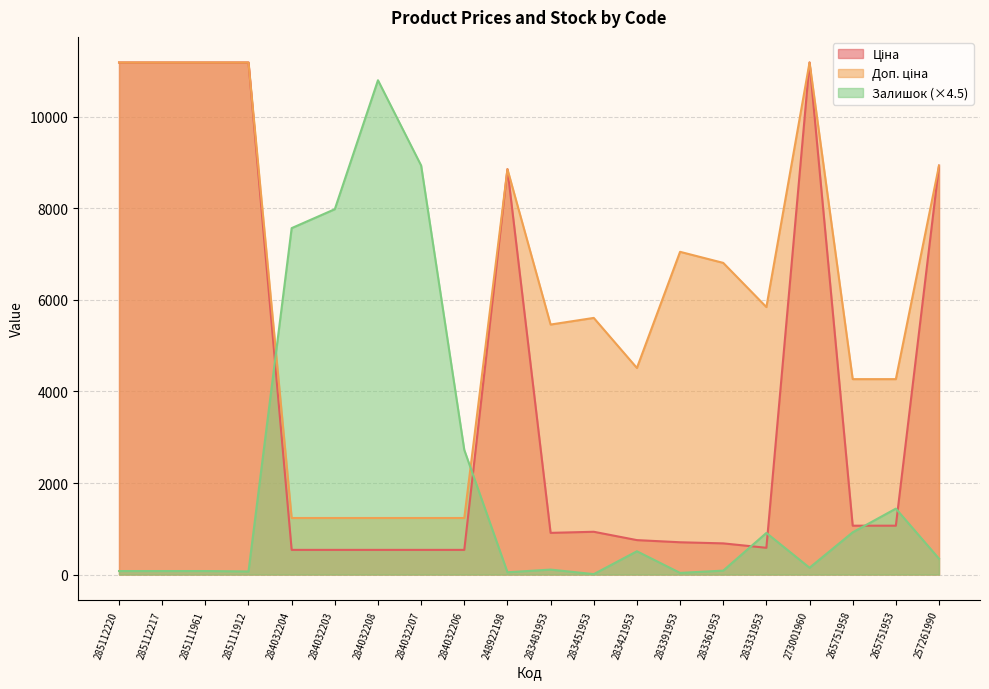

What are all the series names shown in the legend?

Ціна, Доп. ціна, Залишок